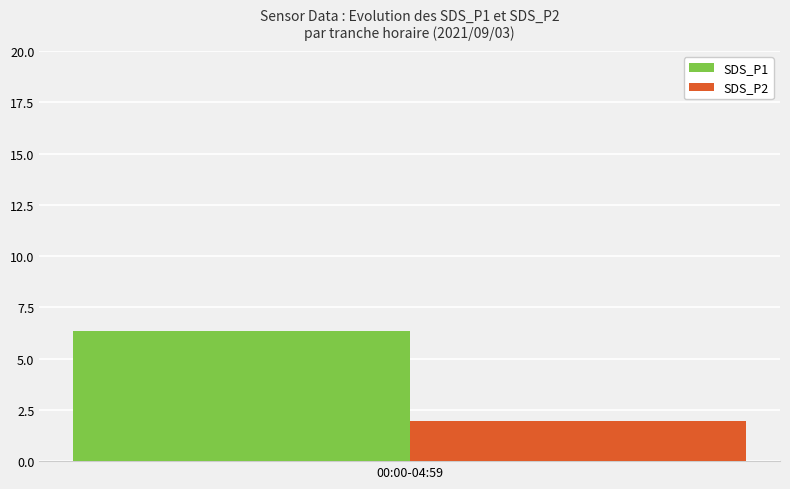

Which series has the largest range (max minus min)?

SDS_P1